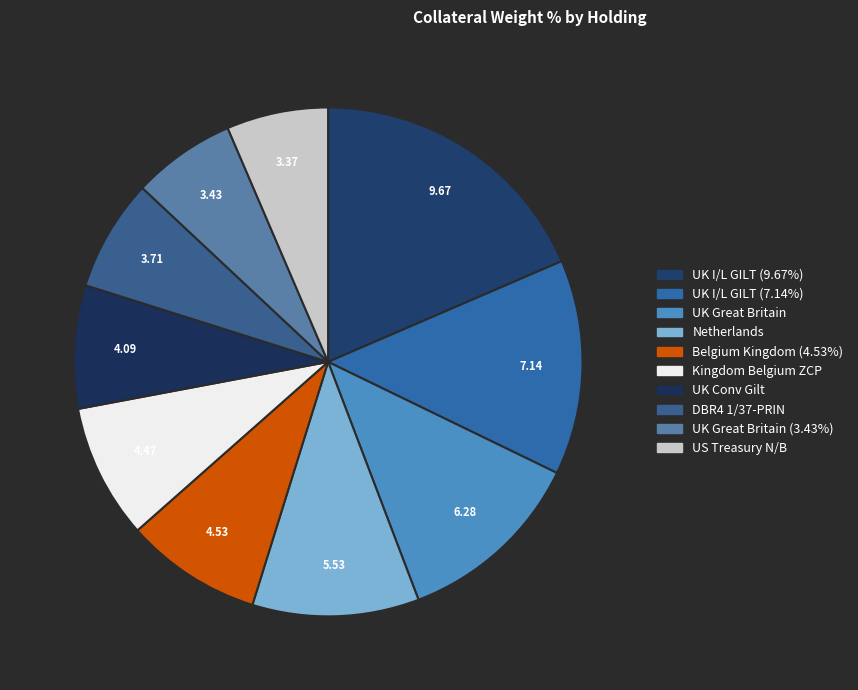

Count the number of slices in the pie.

10